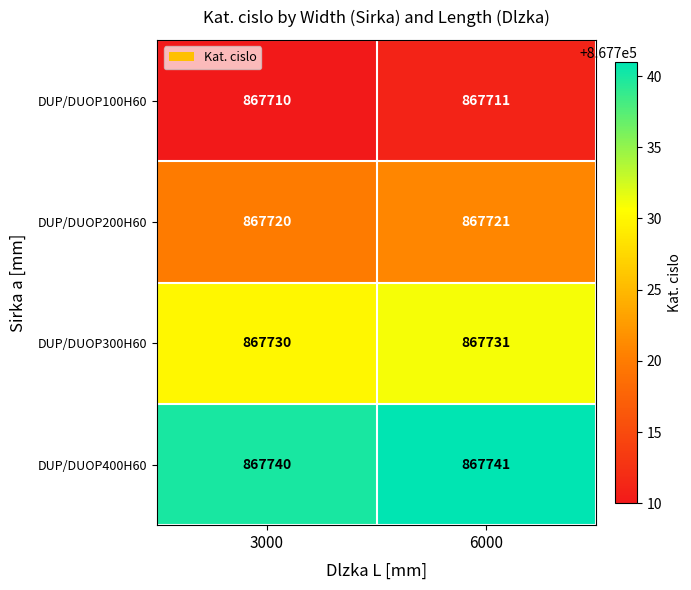

What is the difference between the highest and lowest values at 6000?

30